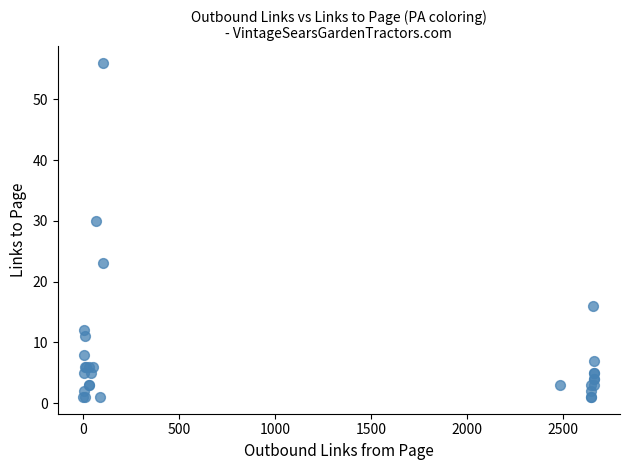

What Y value in the scatter plot is closest to 28?

30